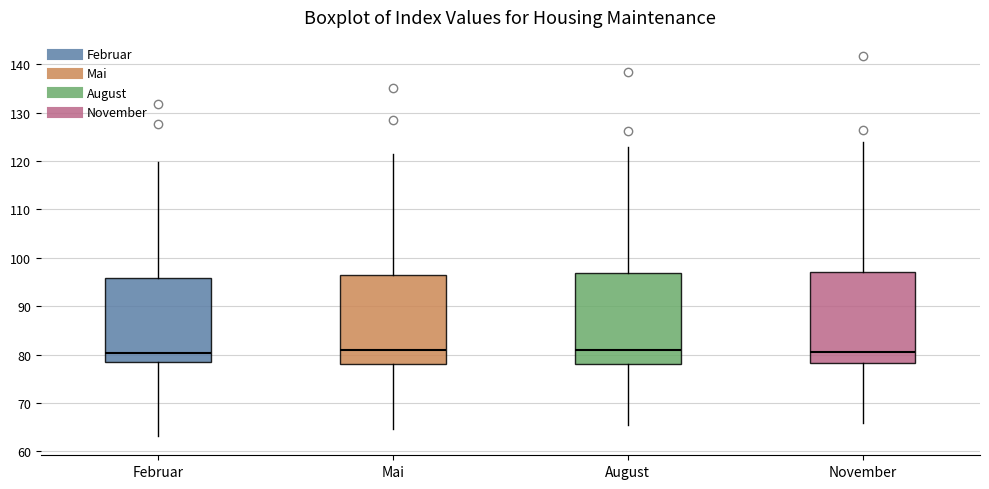

Reading left to right, read every box against the y-axis: the position of its median line, the range the box covers, and the ends of its whiskers. The values are not printed on the chart, so give them approximately, as read against the axis.

Februar: median 80, box 78 to 96, whiskers 63 to 120
Mai: median 81, box 78 to 96, whiskers 65 to 121
August: median 81, box 78 to 97, whiskers 65 to 123
November: median 81, box 78 to 97, whiskers 66 to 124